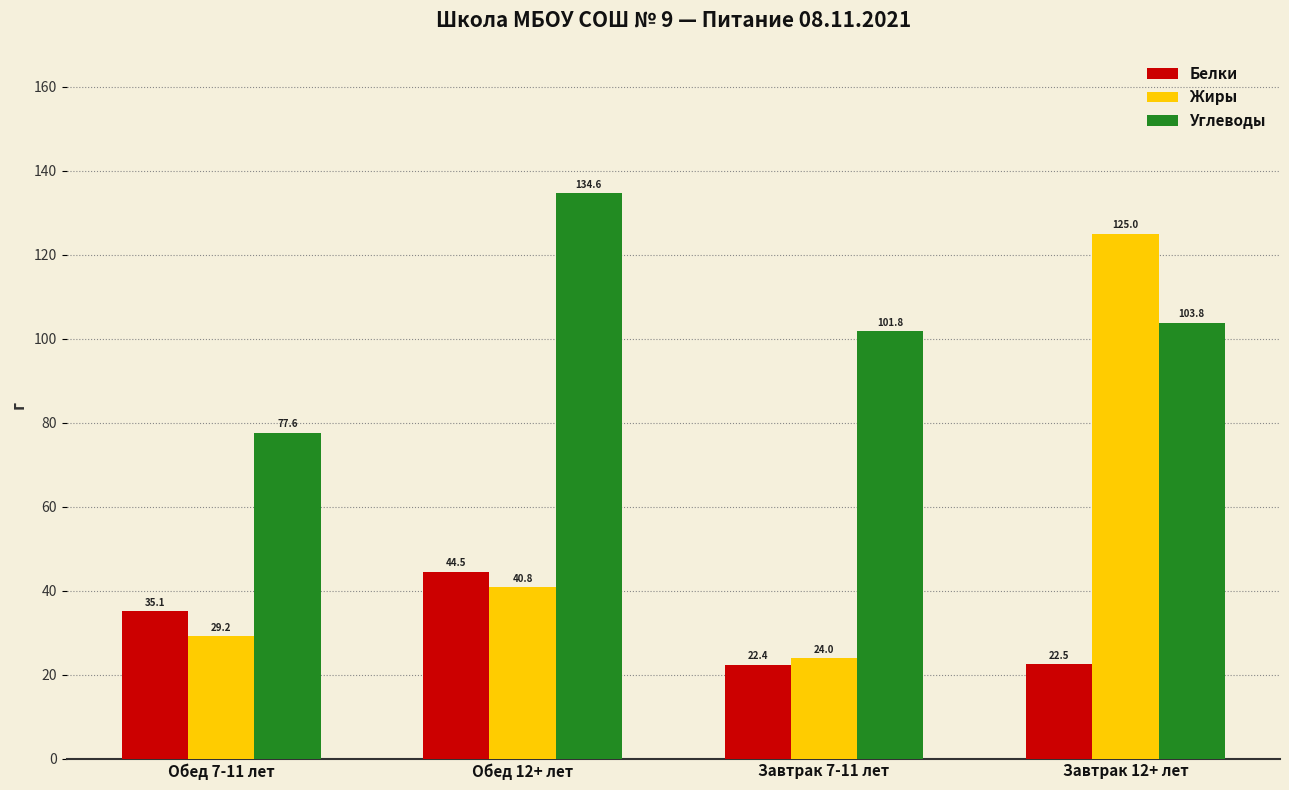

True or false: Жиры has a value of 125.0 at Завтрак 12+ лет.

True